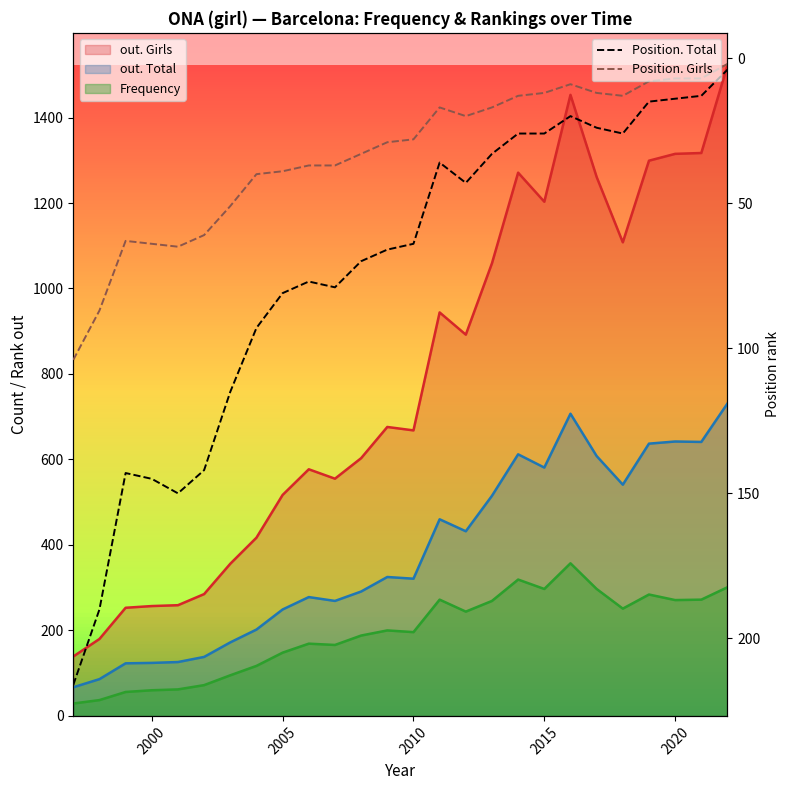

How many data points does each series have?

26